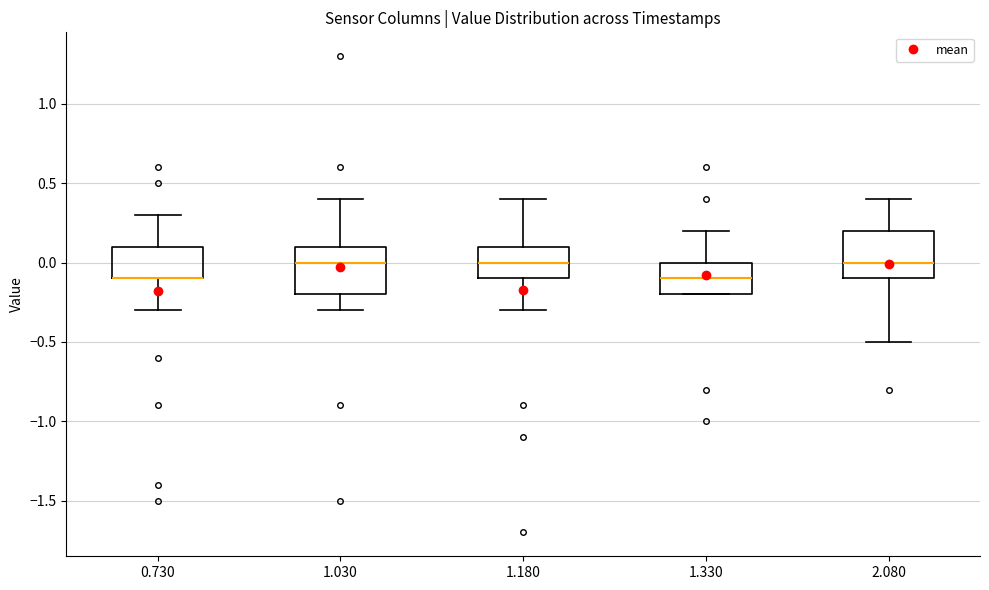

Where is the upper edge of the box at x = 1.030 on the y-axis? The values are not printed on the chart, so give them approximately, as read against the axis.

0.1